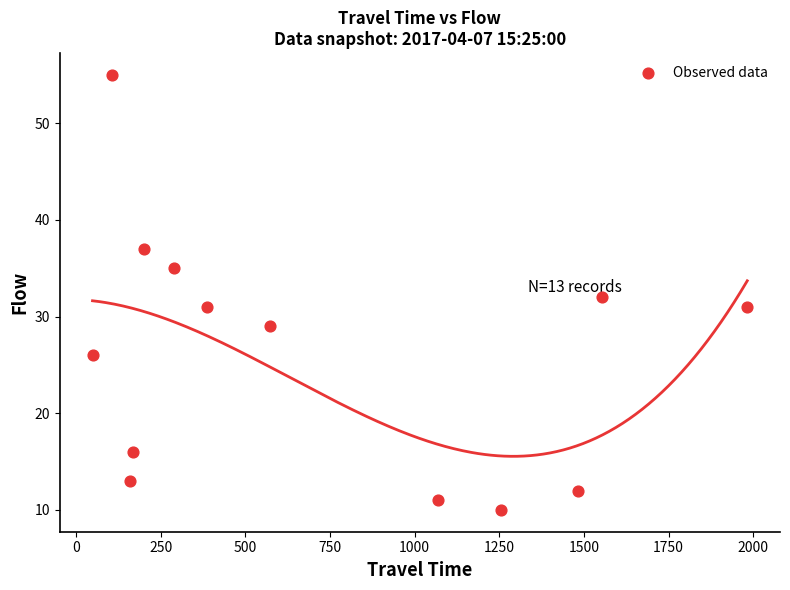

What is the range of X values (max minus min)?

1933